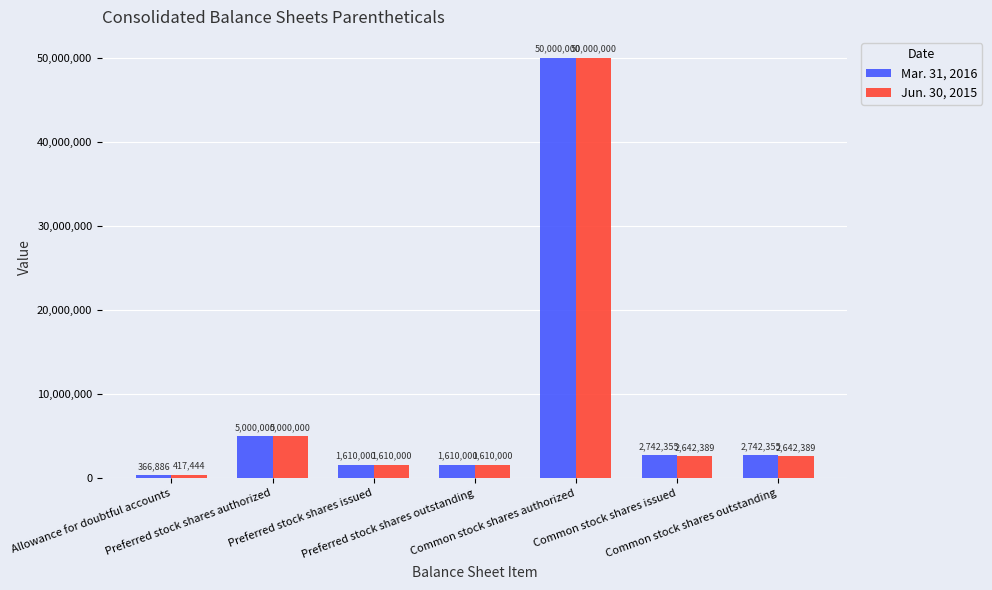

Reading left to right, extract all data points from this chart.

Mar. 31, 2016: Allowance for doubtful accounts=366886	Preferred stock shares authorized=5000000	Preferred stock shares issued=1610000	Preferred stock shares outstanding=1610000	Common stock shares authorized=50000000	Common stock shares issued=2742355	Common stock shares outstanding=2742355
Jun. 30, 2015: Allowance for doubtful accounts=417444	Preferred stock shares authorized=5000000	Preferred stock shares issued=1610000	Preferred stock shares outstanding=1610000	Common stock shares authorized=50000000	Common stock shares issued=2642389	Common stock shares outstanding=2642389